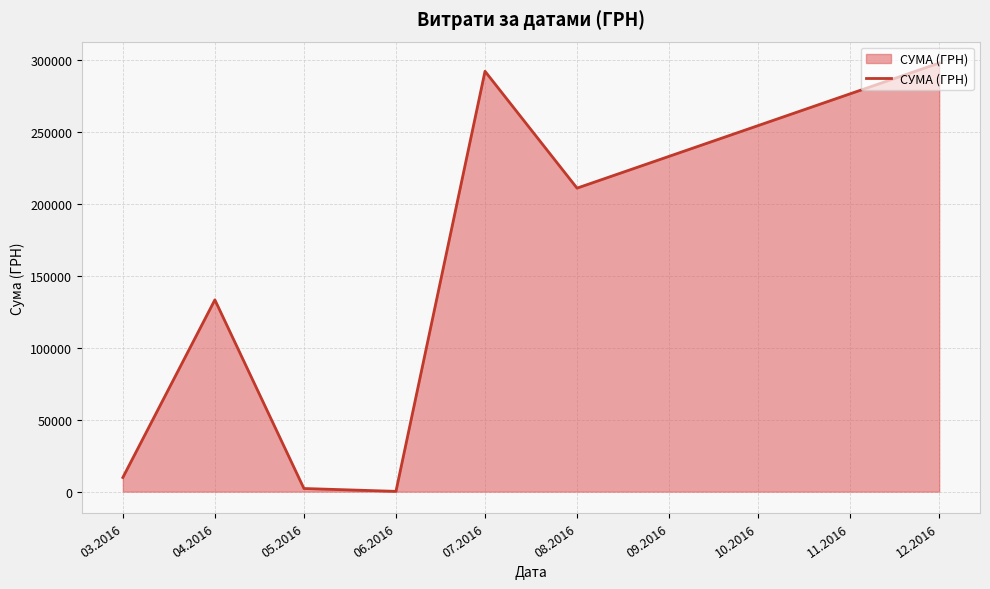

Which has a higher value, 12.2016 or 03.2016?

12.2016